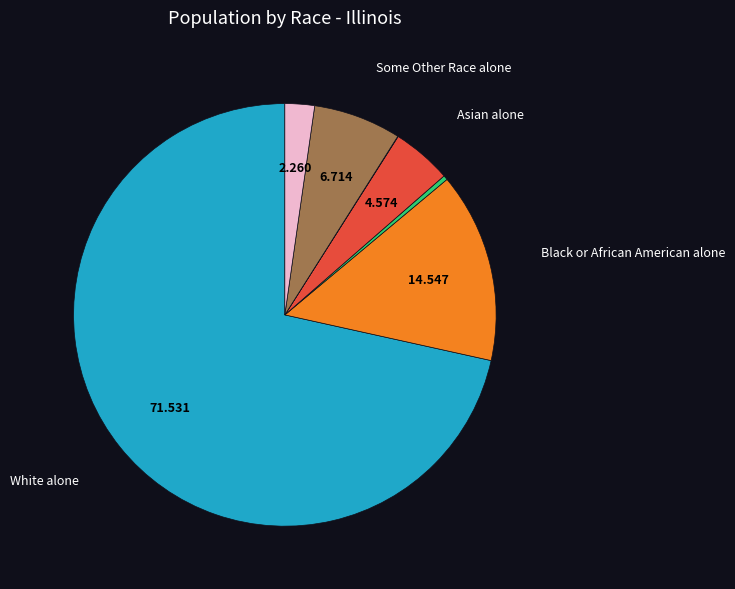

Is there a majority slice in this chart?

Yes